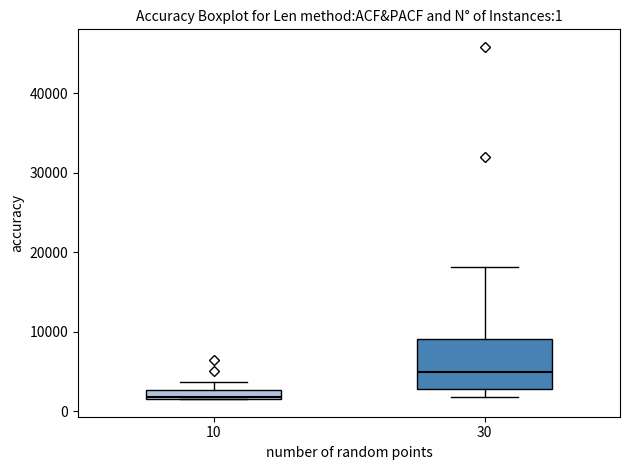

Which box has the lowest median line?

10